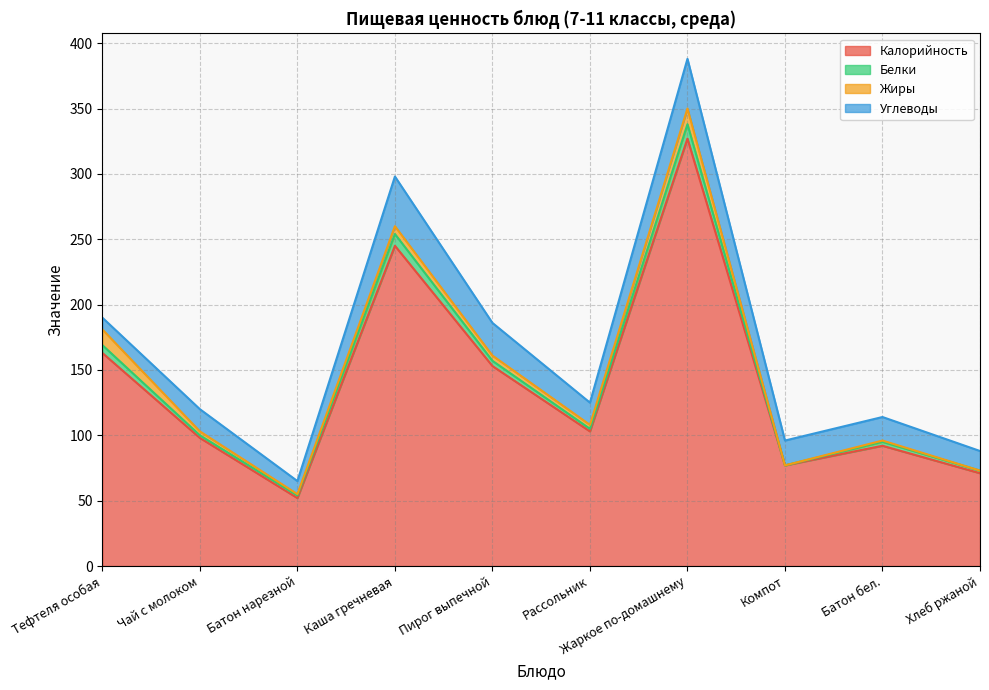

What is the label of the 2nd point from the right?

Батон бел.